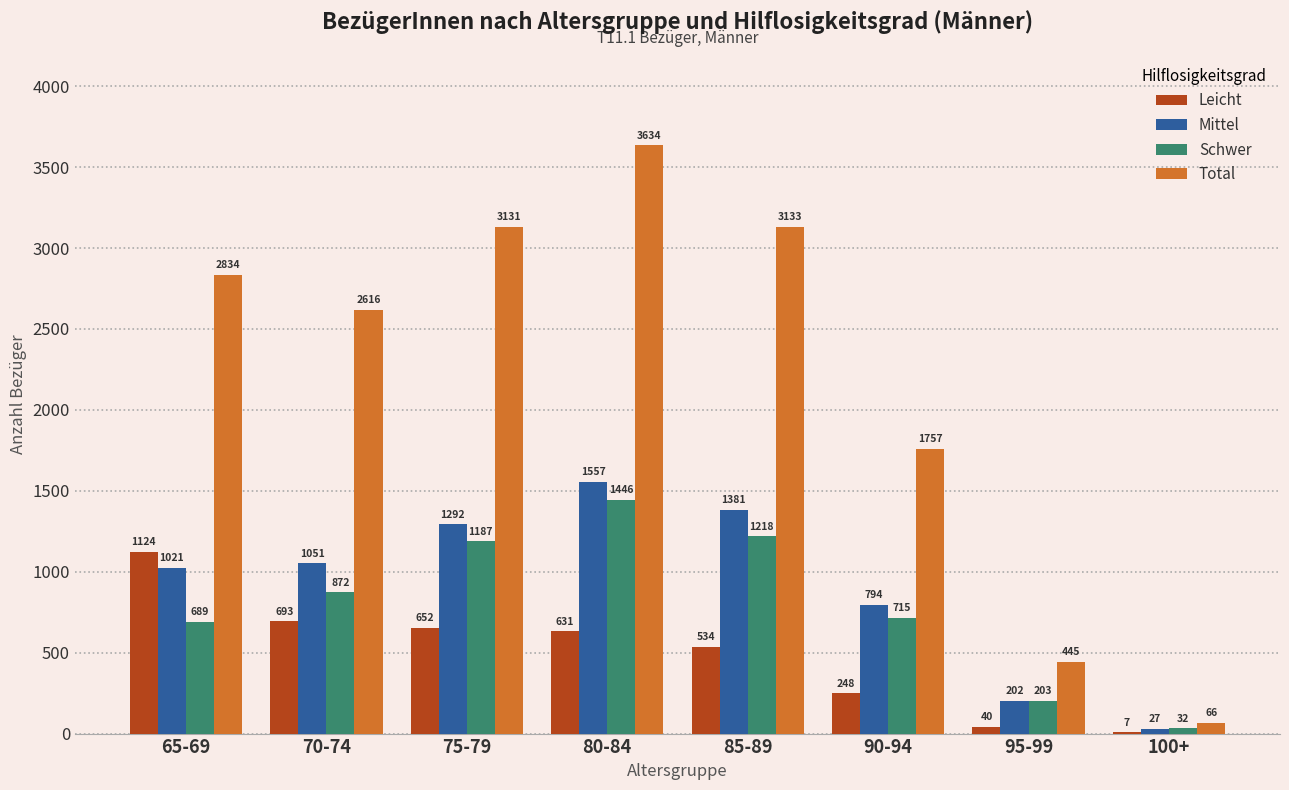

Count the number of data series in this chart.

4